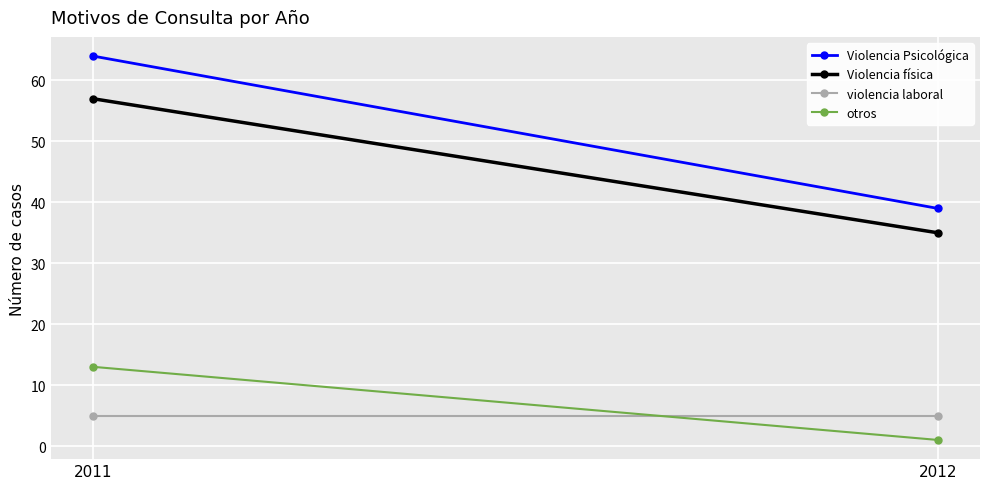

At which category is the sum across all series the highest?

2011